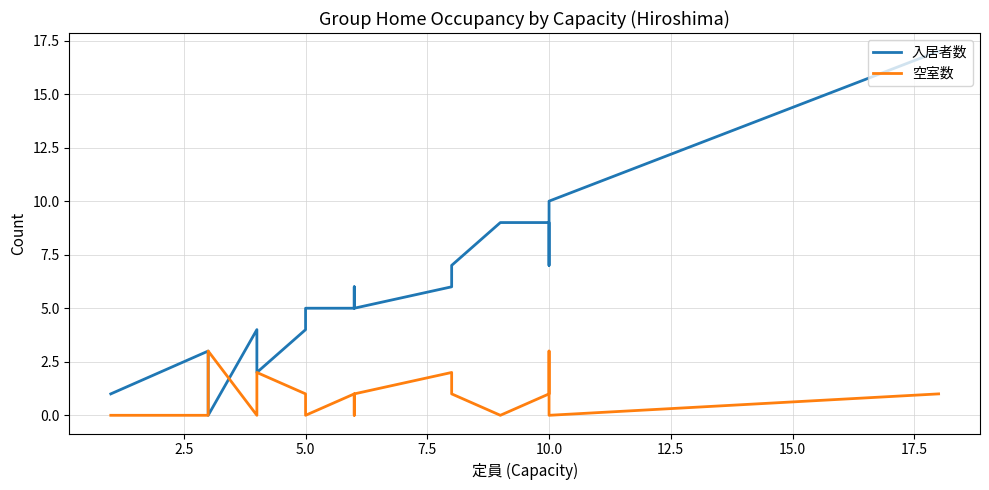

At 10.0, list the series in order from largest to smallest.

入居者数, 空室数